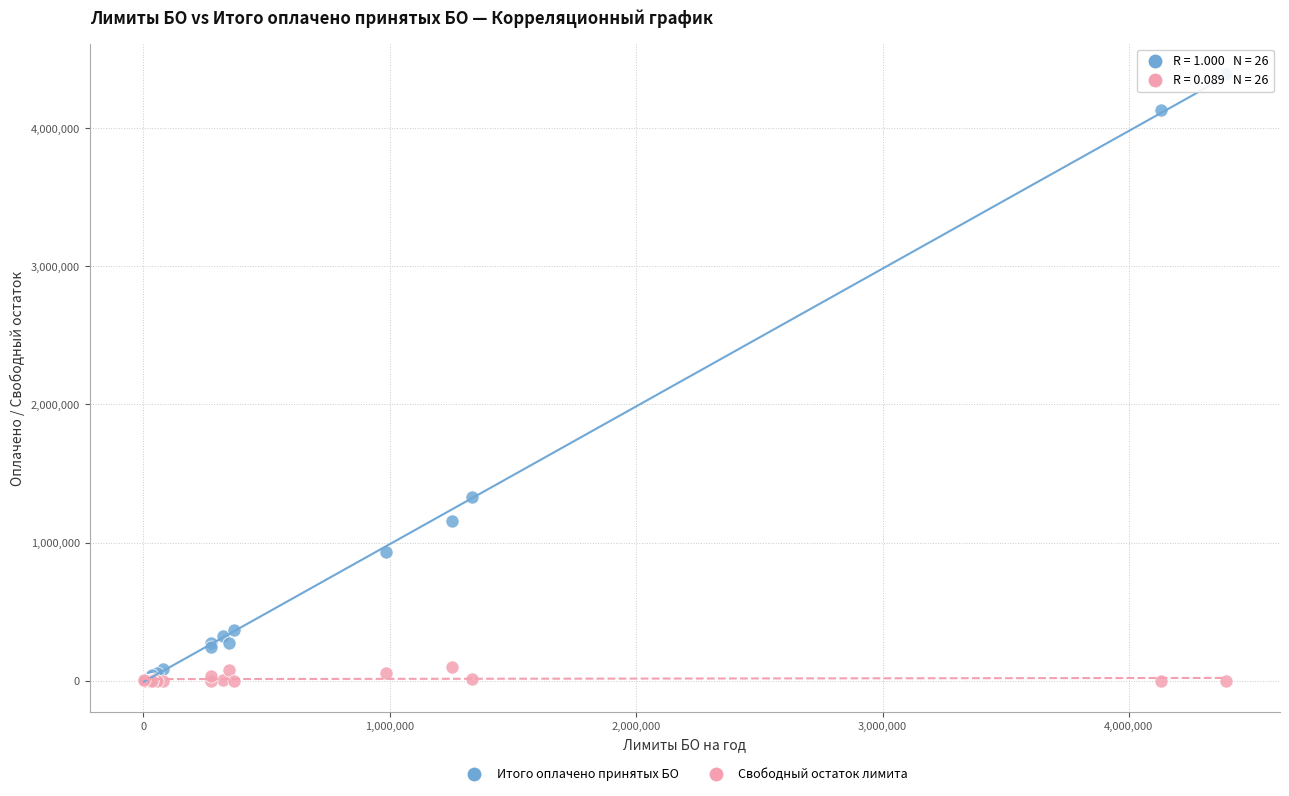

What are all the series names shown in the legend?

Итого оплачено принятых БО, Свободный остаток лимита